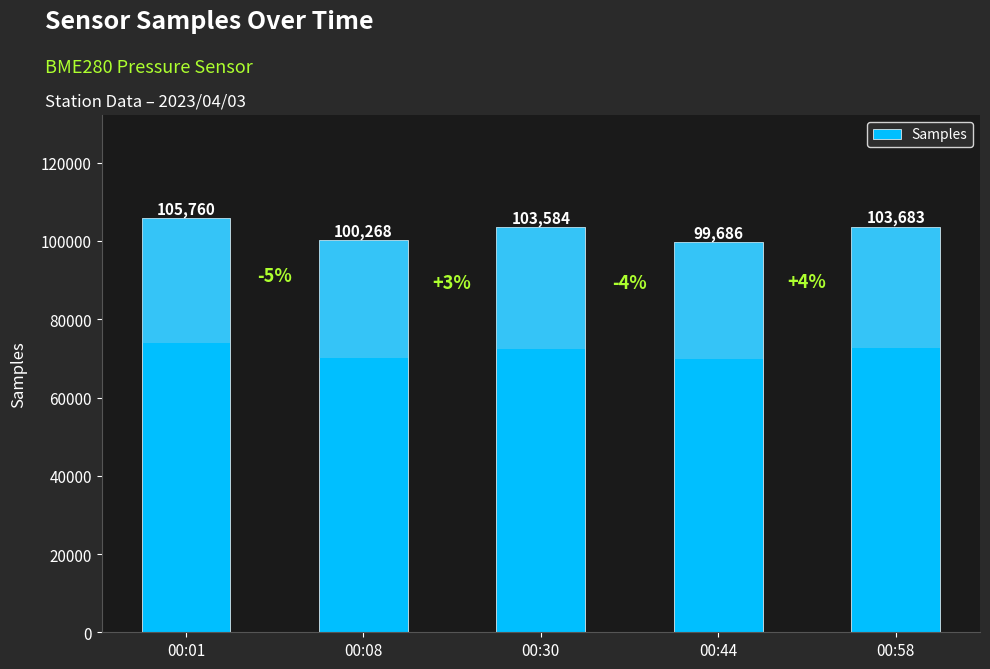

What is the difference between the second highest and second lowest values?

3415